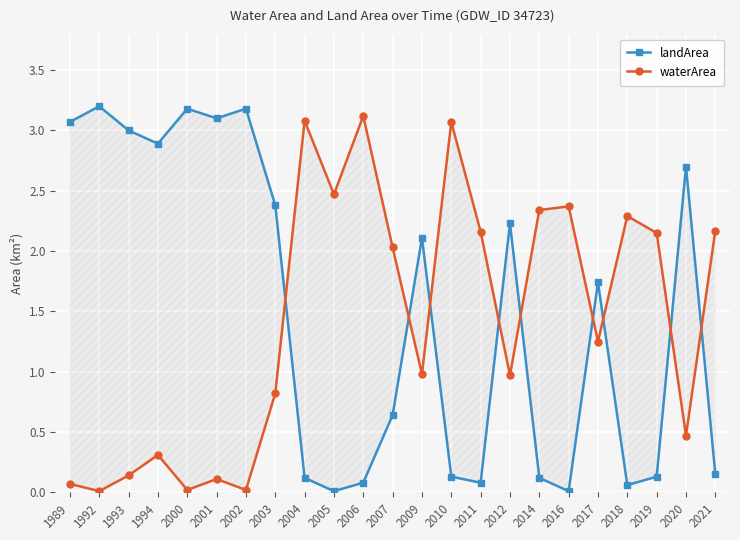

Is this an area chart (filled region under the line)?

No